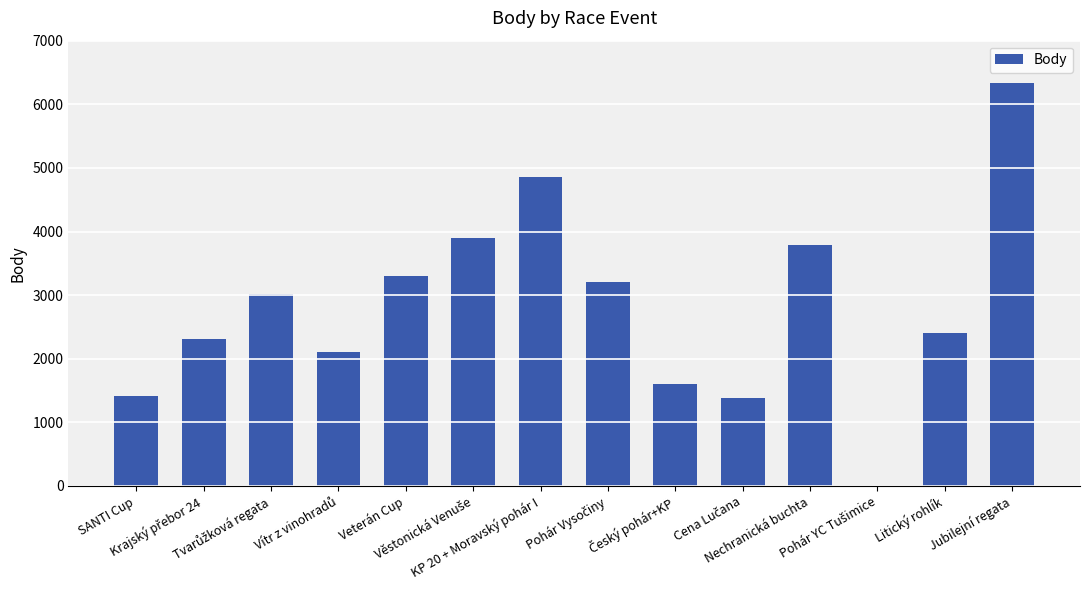

What is the ratio of the value at KP 20 + Moravský pohár I to the value at Litický rohlík?

2.0